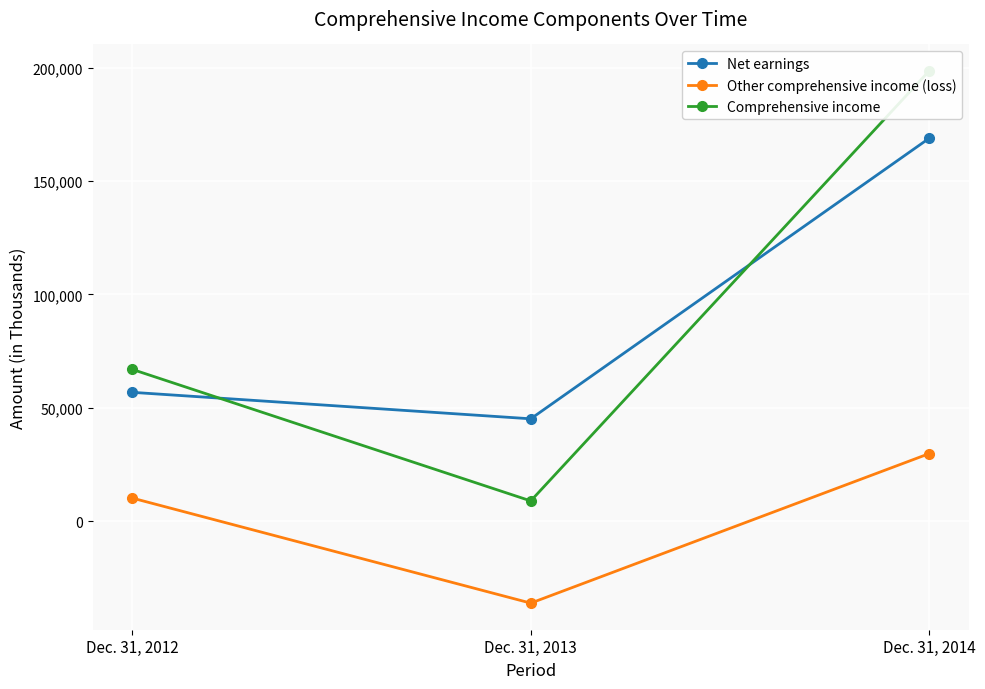

How many data points in Comprehensive income are less than 66898?

1